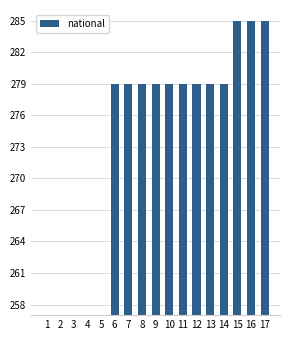

Does the chart contain any negative values?

No